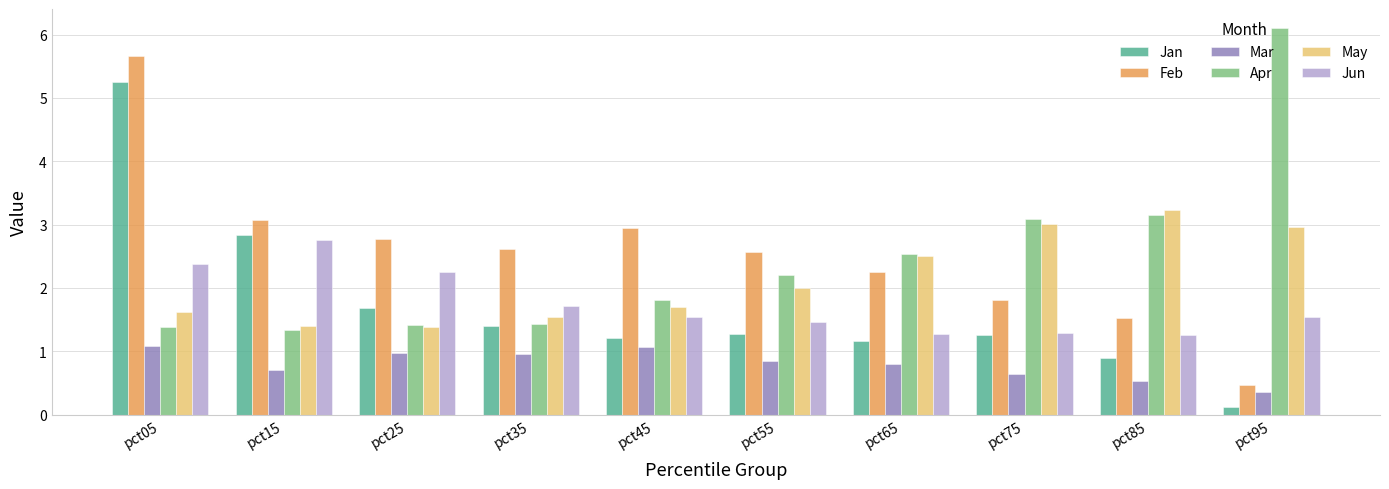

Count the number of data series in this chart.

6